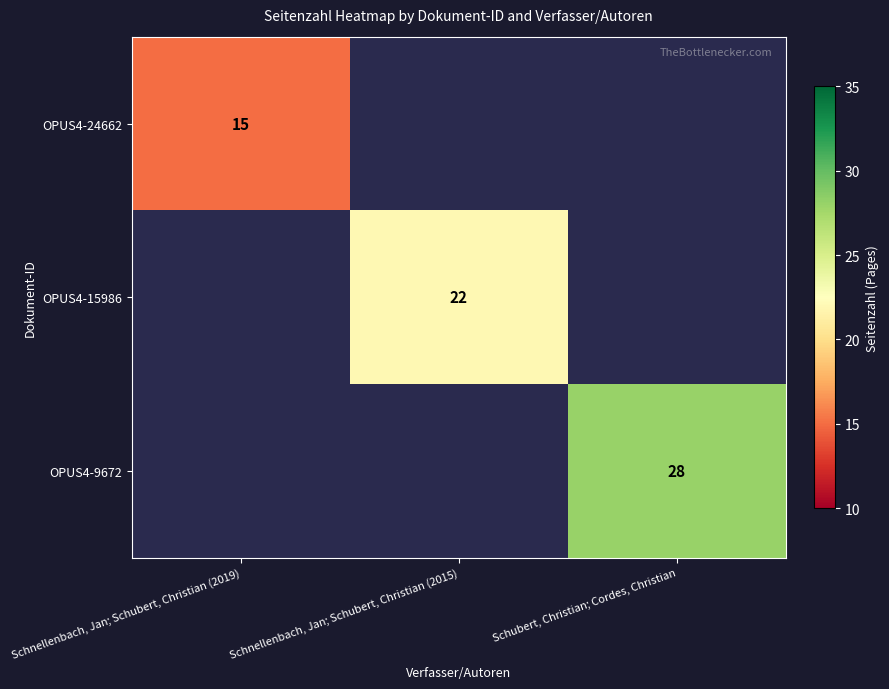

What is the greatest value displayed?

28.0